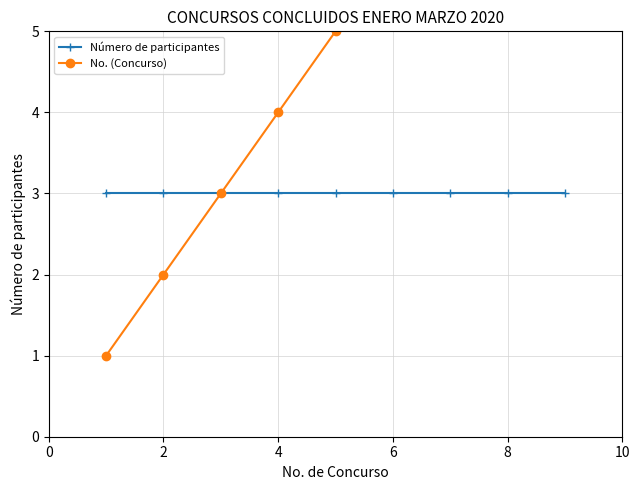

What is the minimum value shown in the chart?

1